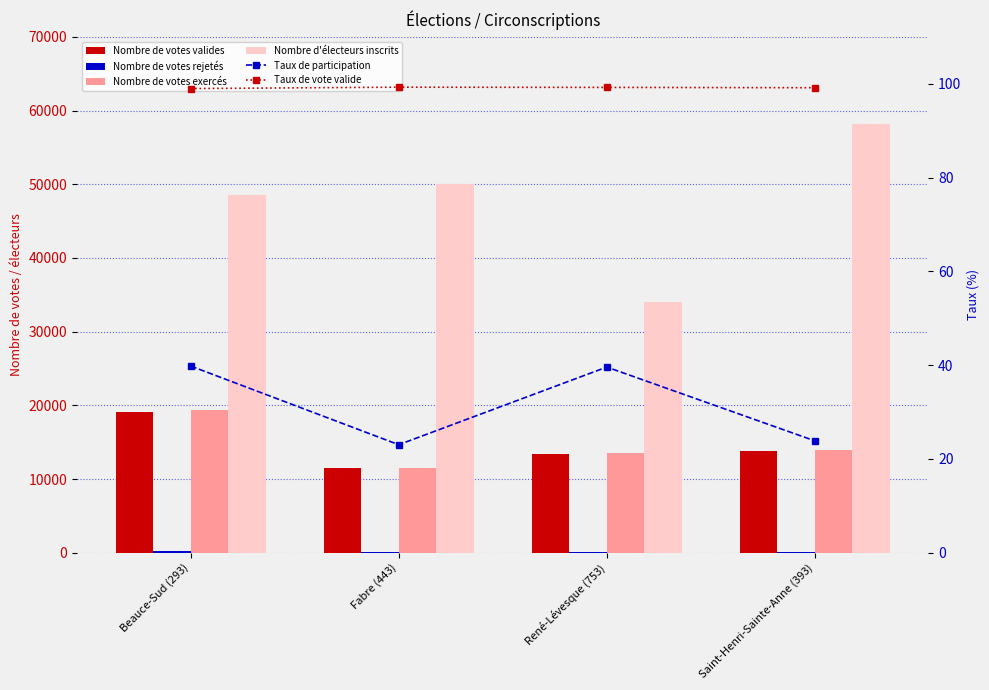

What is the difference between the highest and lowest values at Saint-Henri-Sainte-Anne (393)?

58147.2